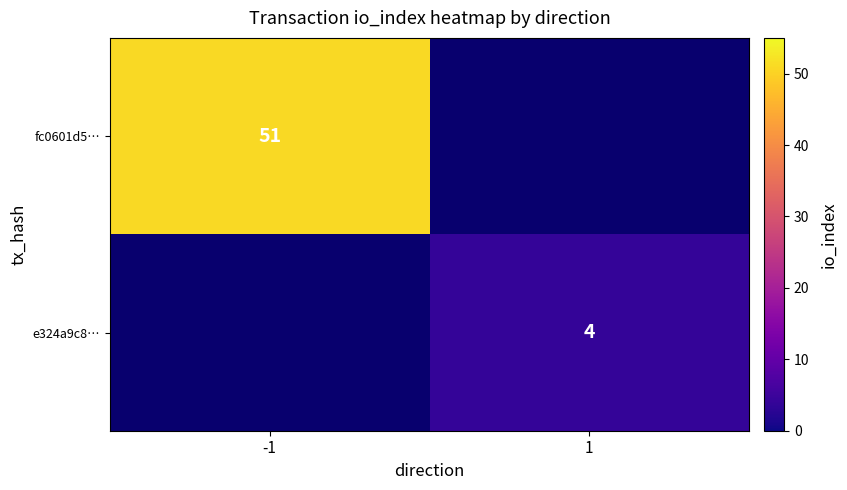

True or false: fc0601d5… has a value of 74 at -1.

False